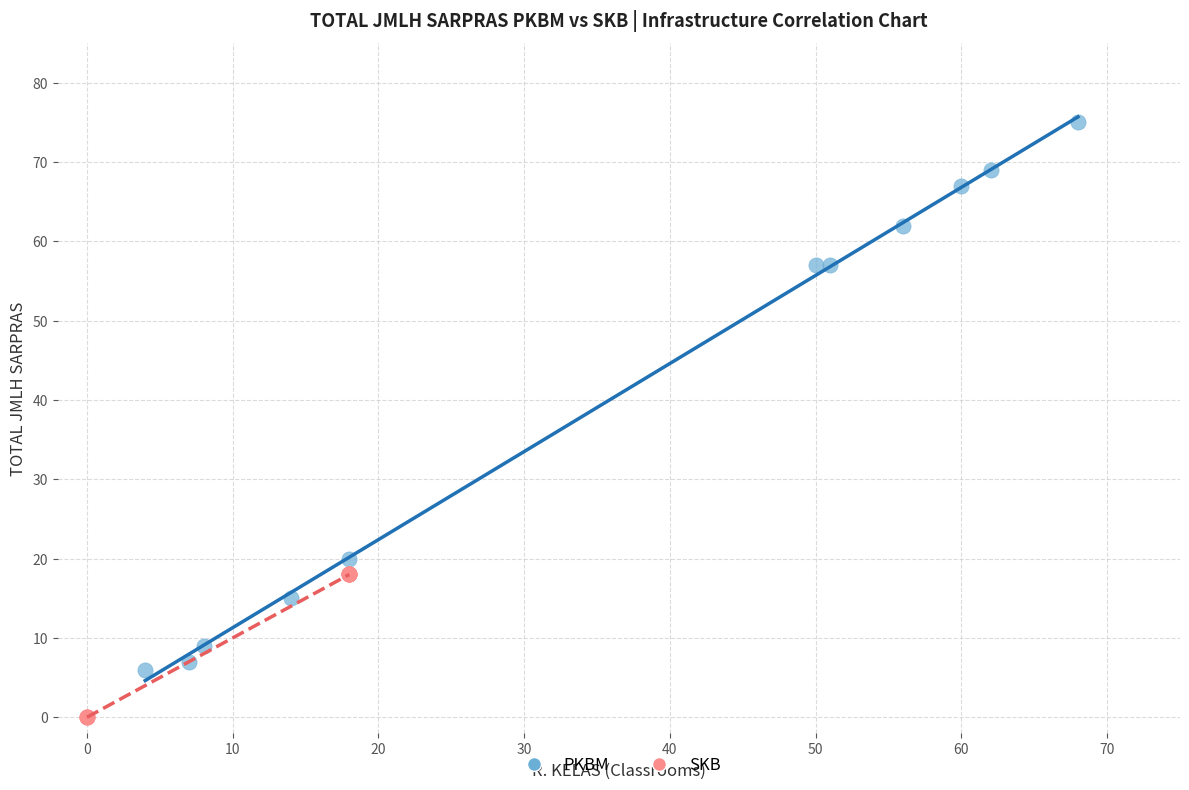

Which series has the largest Y range (max minus min)?

PKBM